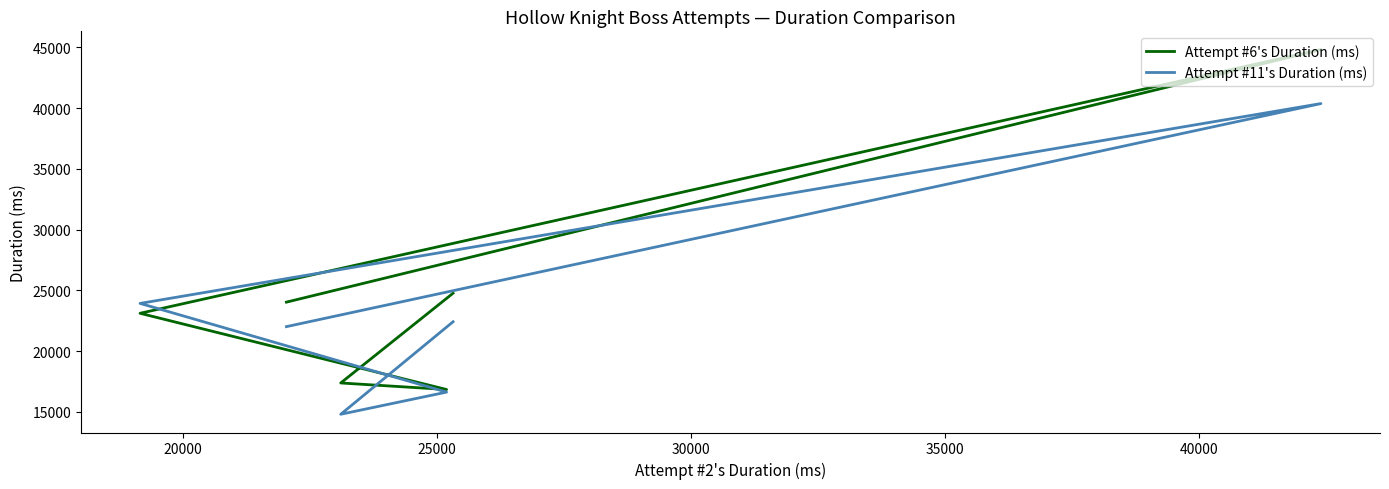

Reading right to left, what are all the values shown in this chart?

Attempt #6's Duration (ms): 24033	44829	23115	16839	17378	24770
Attempt #11's Duration (ms): 22016	40383	23929	16625	14801	22419